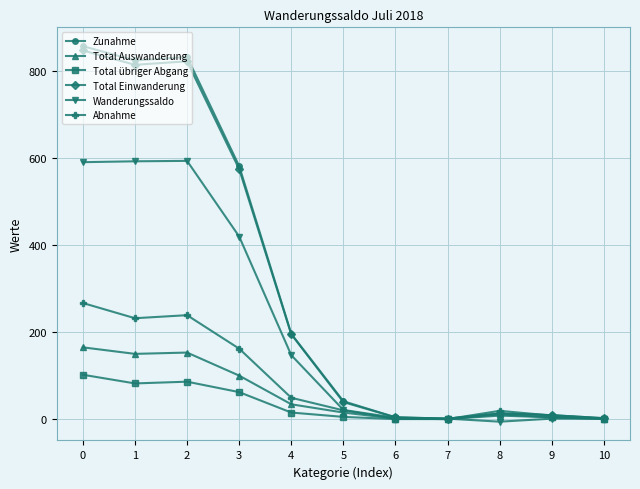

What are all the series names shown in the legend?

Zunahme, Total Auswanderung, Total übriger Abgang, Total Einwanderung, Wanderungssaldo, Abnahme